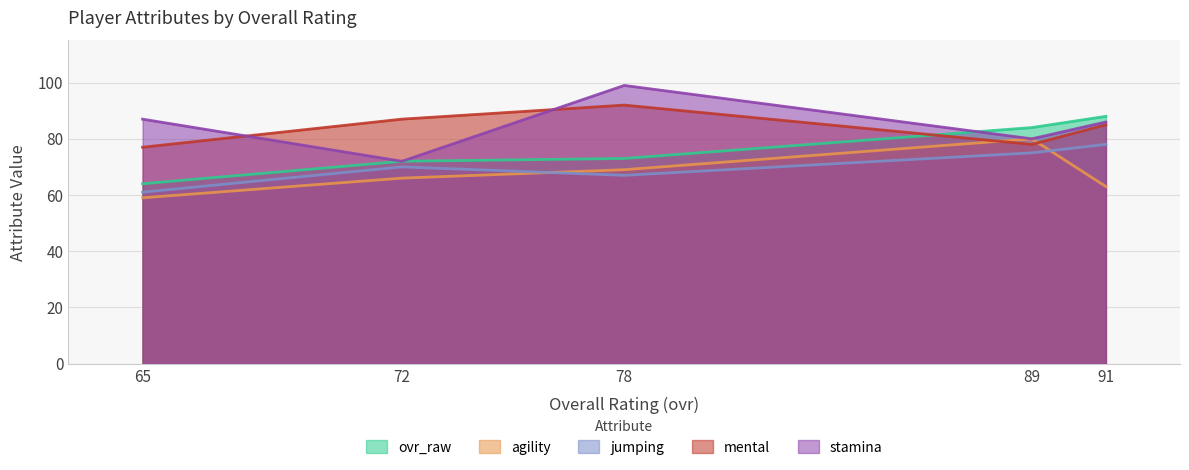

What is the value of the agility point at the 5th from the left?

63